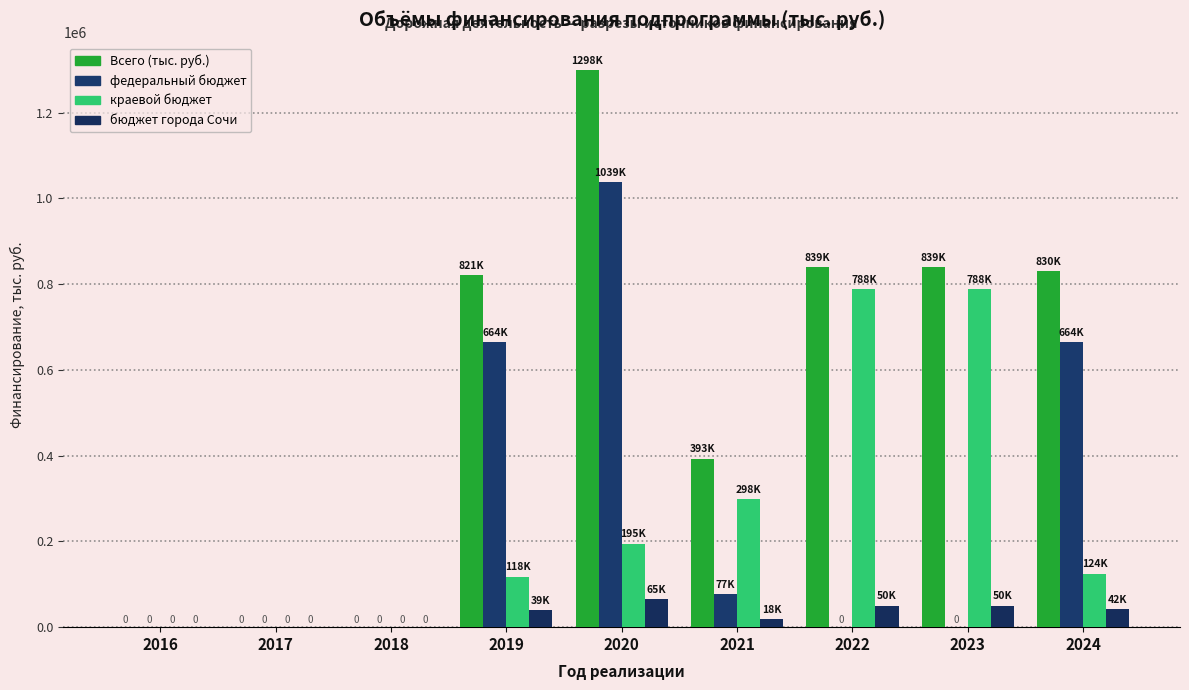

Does the chart contain stacked bars?

No